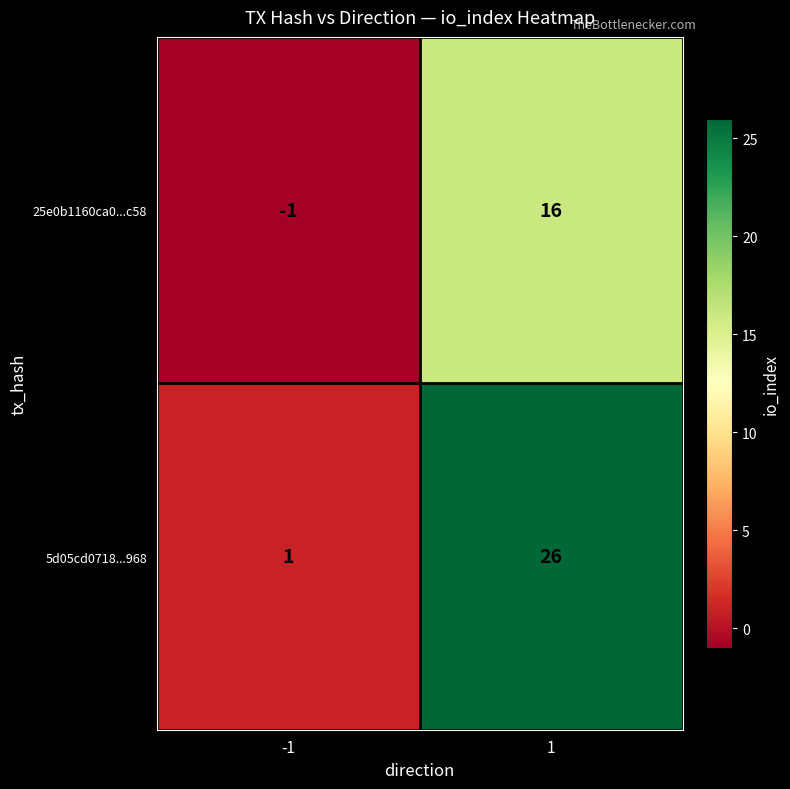

List the labels in order of 25e0b1160ca0...c58 value, largest first.

1, -1